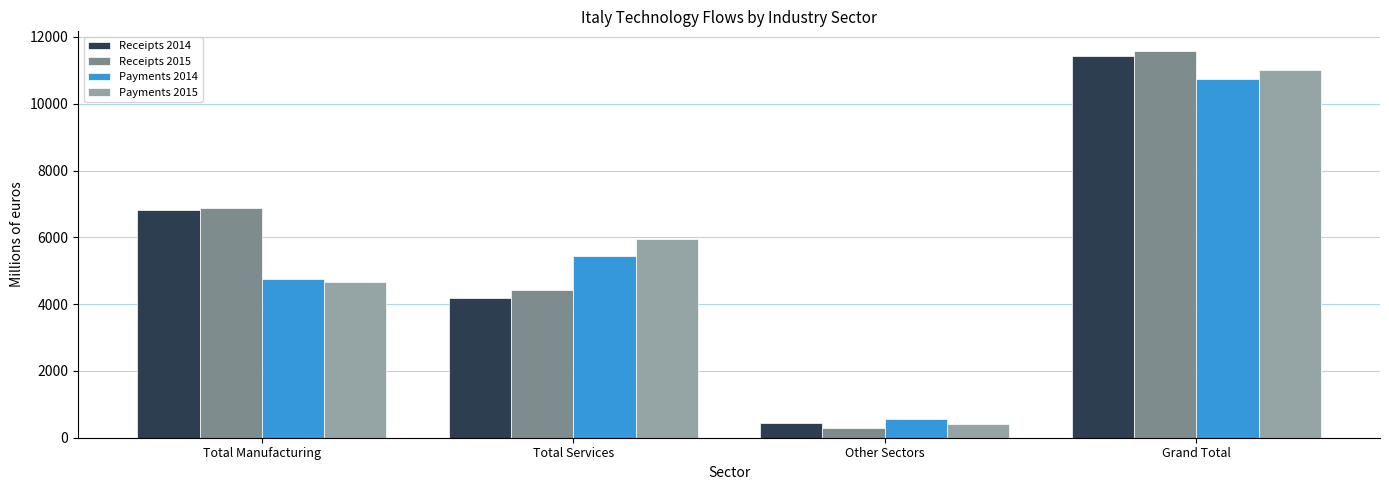

At which label does Payments 2015 reach its peak?

Grand Total